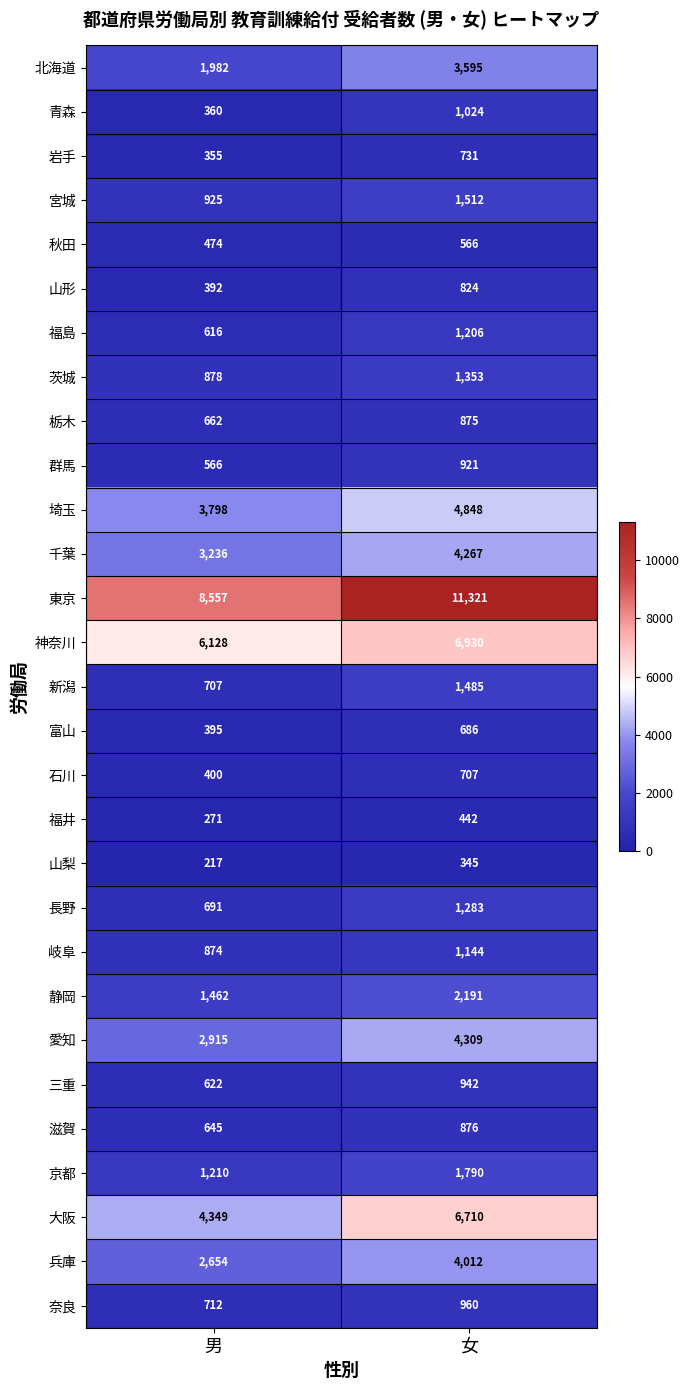

What is the minimum value shown in the chart?

217